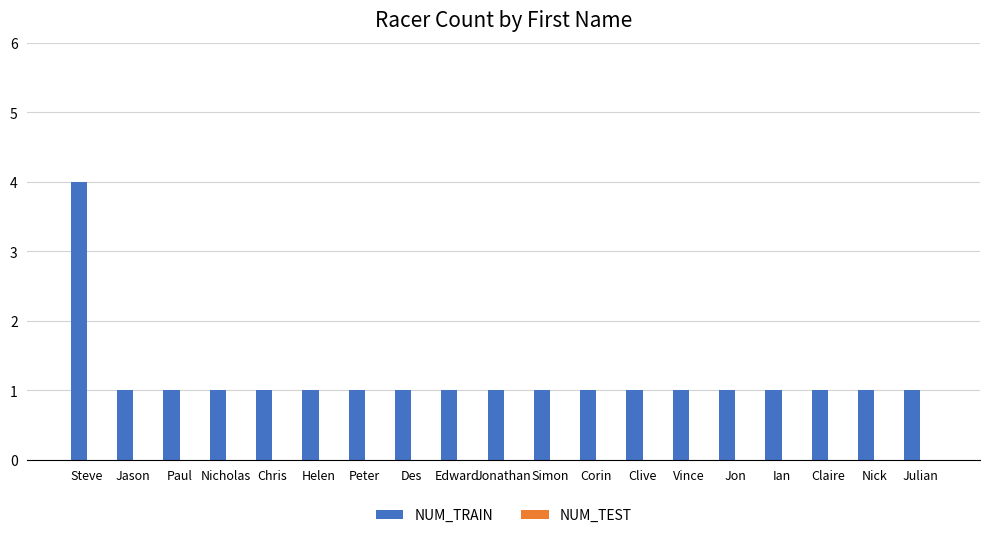

Reading left to right, transcribe all the data shown in this chart.

4	1	1	1	1	1	1	1	1	1	1	1	1	1	1	1	1	1	1